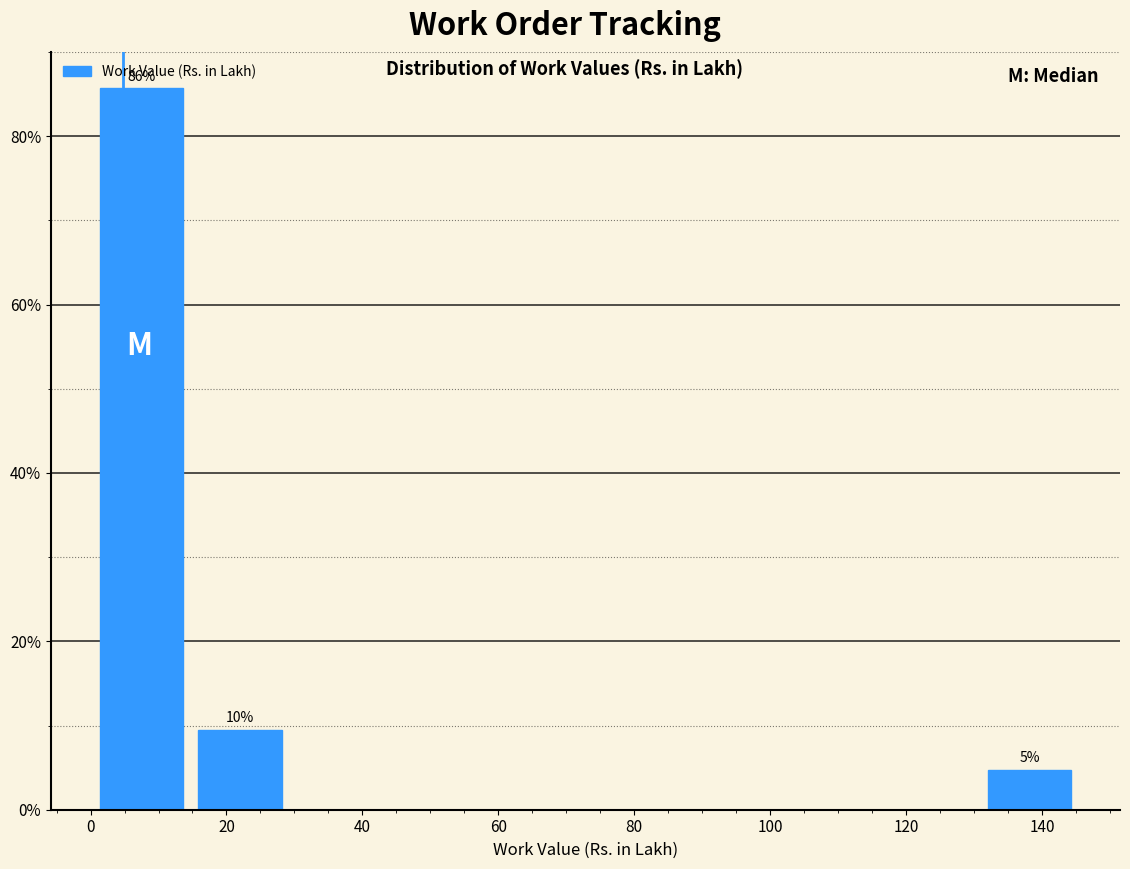

Over which range of the x-axis is the bar tallest?

0 to 14